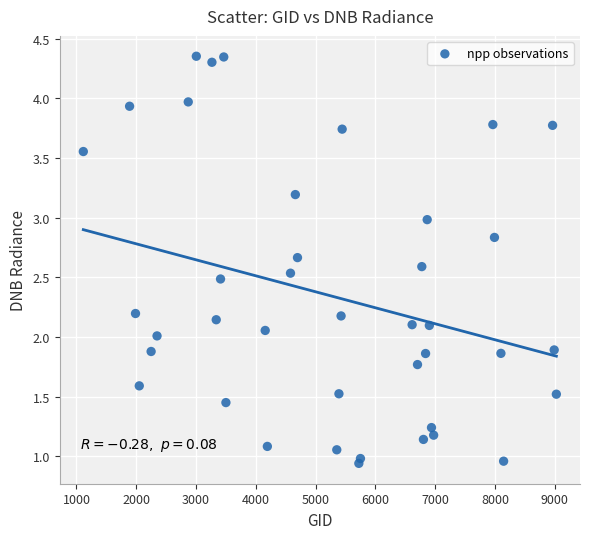

What is the range of X values (max minus min)?

7911.0